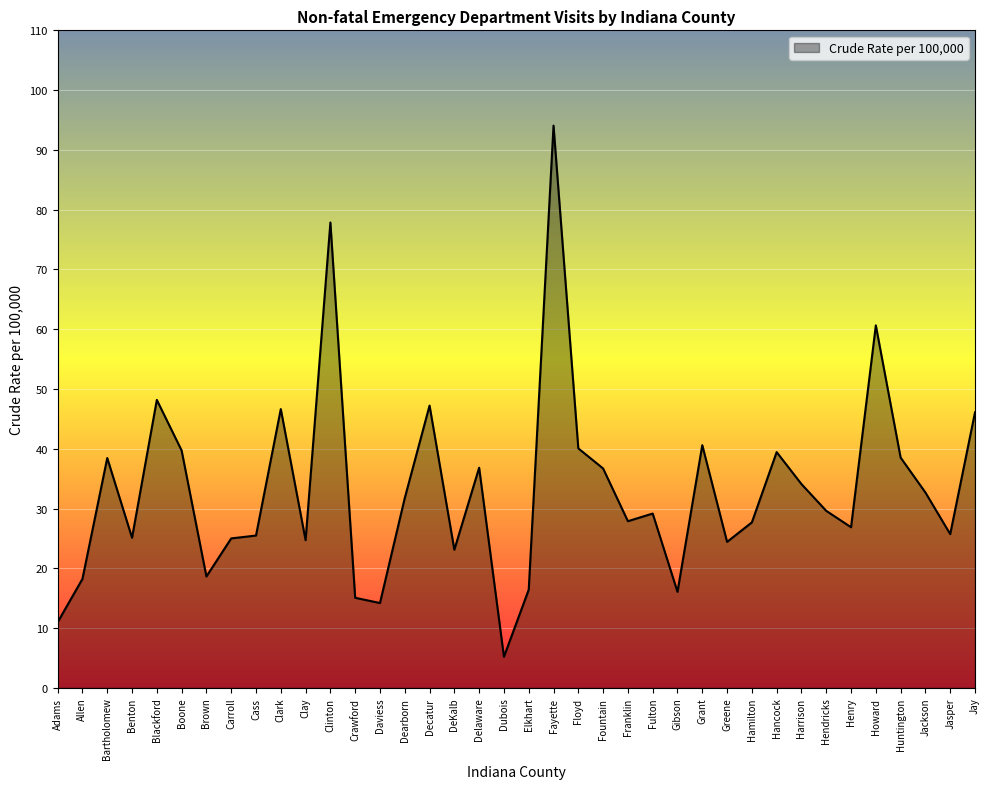

Where is the data nearest to the value 49?

Blackford